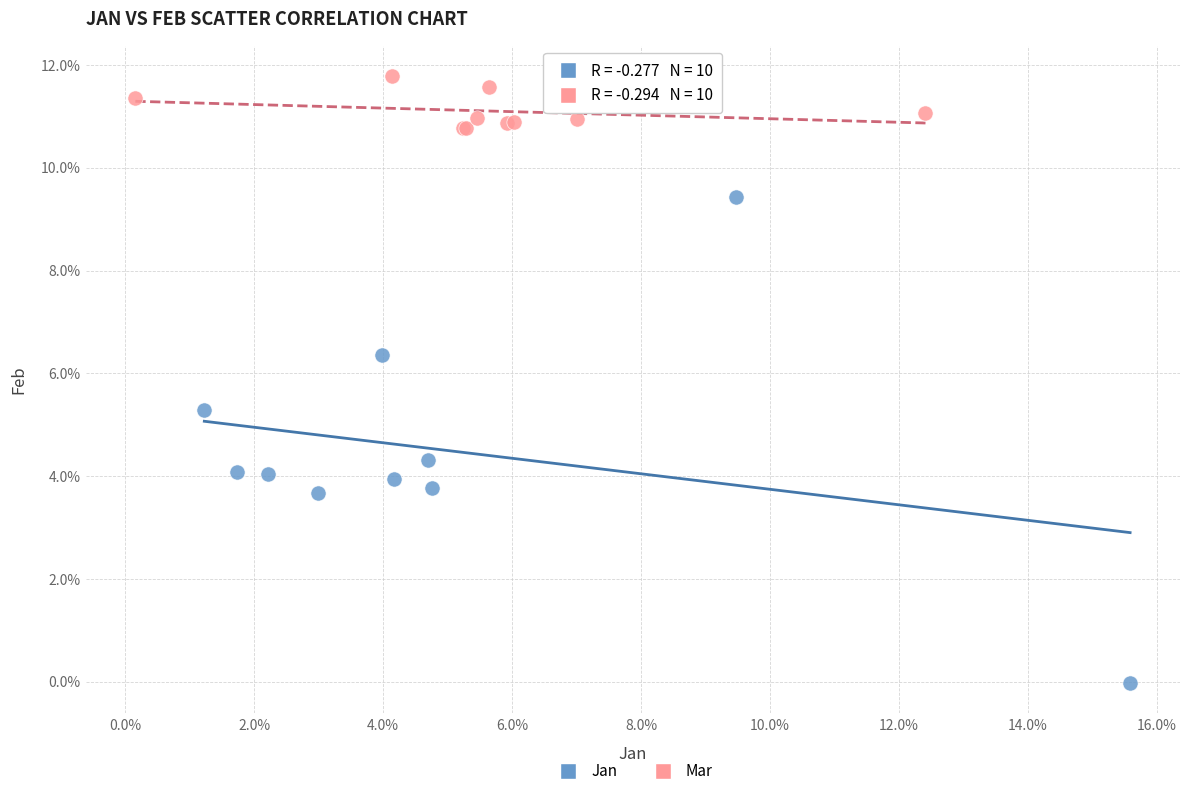

What are all the series names shown in the legend?

Jan, Mar